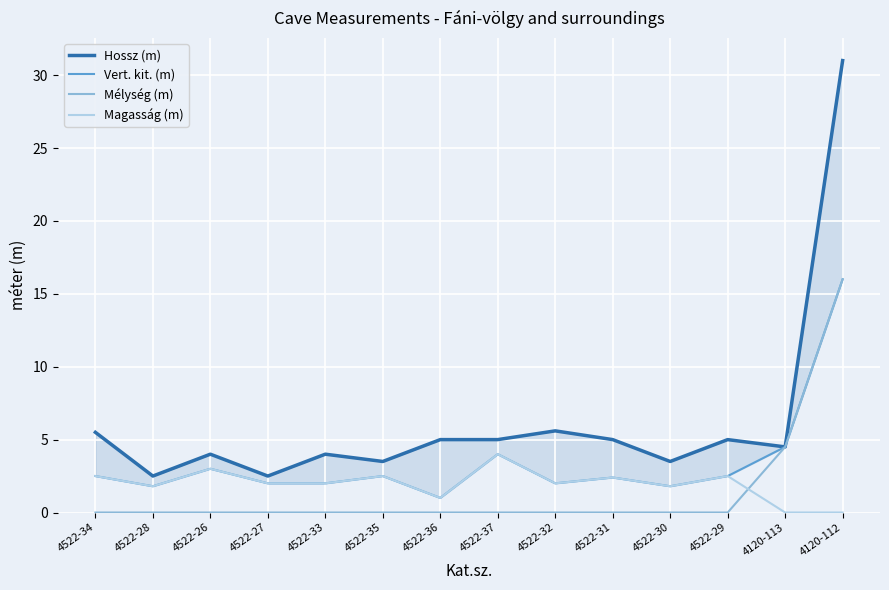

True or false: Hossz (m) and Magasság (m) intersect in this chart.

False